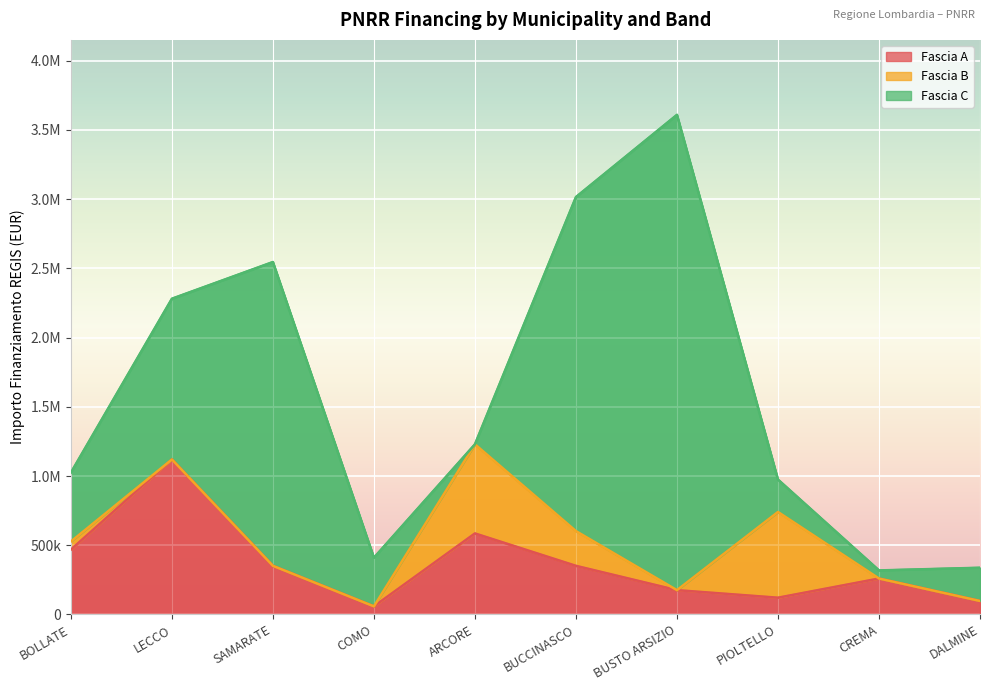

At which label does Fascia B reach its peak?

ARCORE